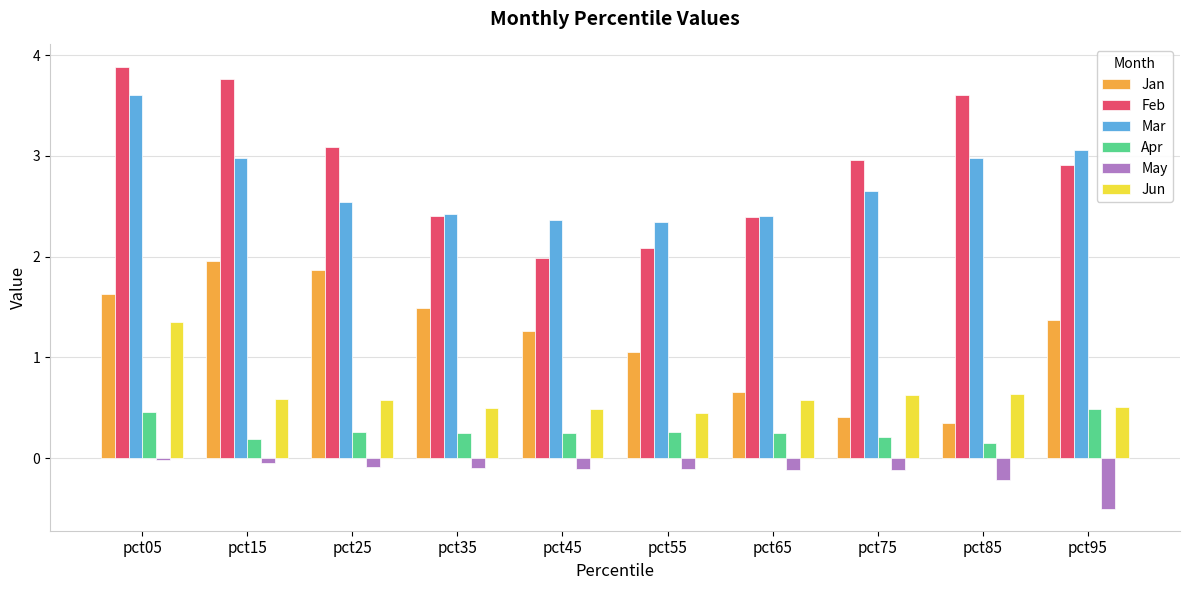

What is the sum of all Feb values?

29.1